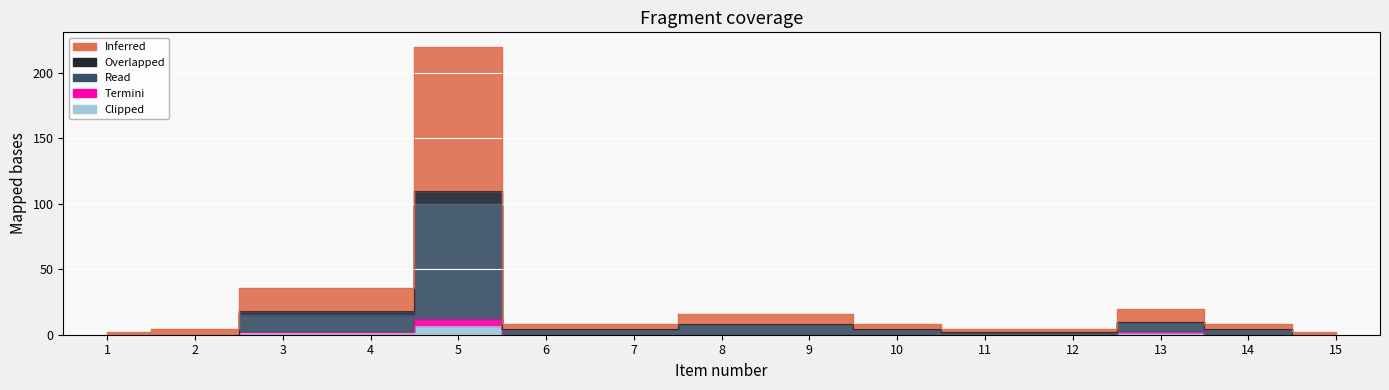

What value does the Overlapped series have at 13, to the nearest 10?

10